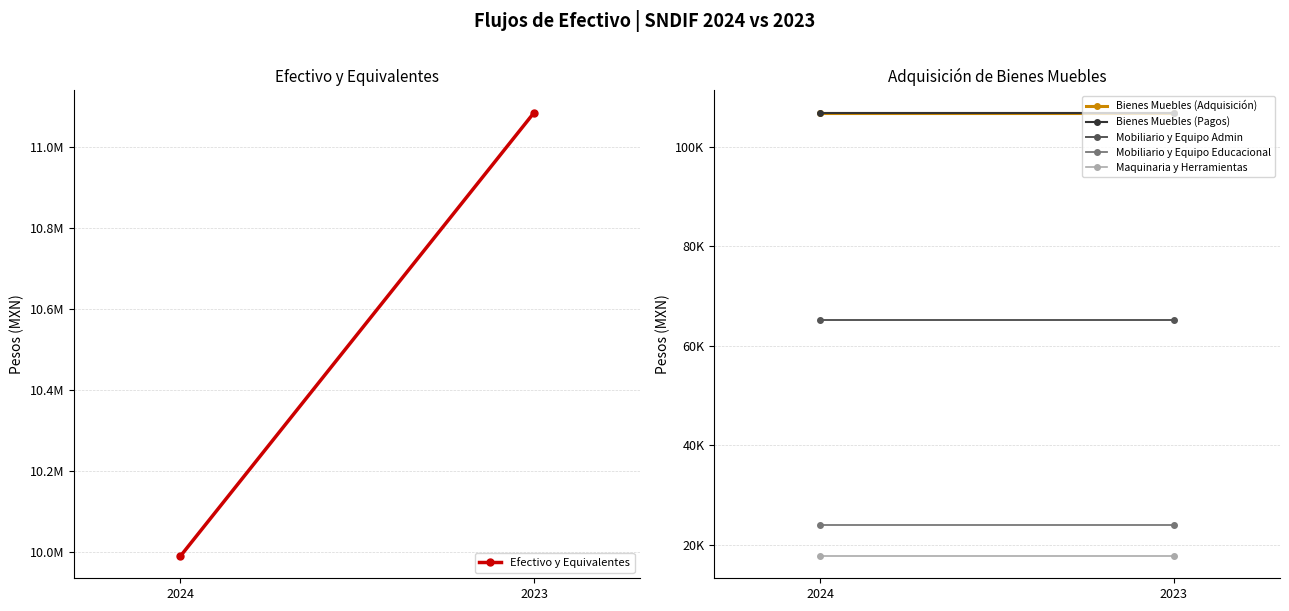

Is the value of Maquinaria y Herramientas at 2024 greater than the value of Mobiliario y Equipo Admin at 2023?

No